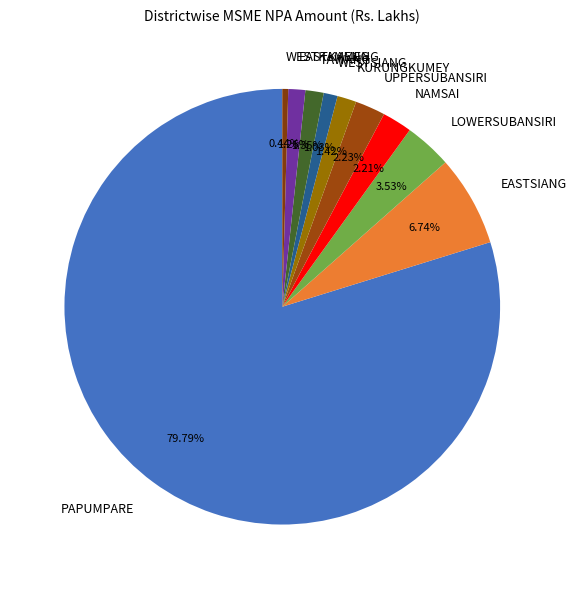

To the nearest percent, what is the difference between the largest and smallest slice percentages?

79%